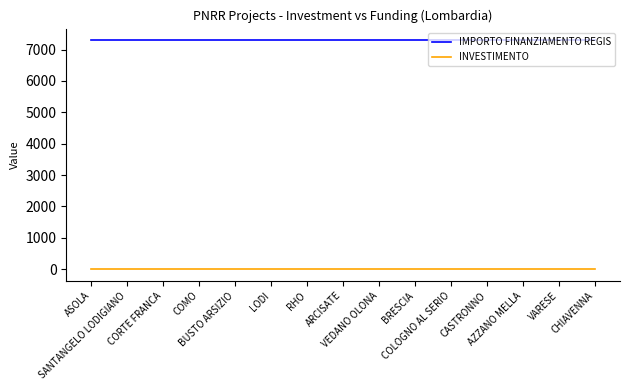

Reading left to right, list all the values displayed in this chart.

IMPORTO FINANZIAMENTO REGIS: 7301.0	7301.0	7301.0	7301.0	7301.0	7301.0	7301.0	7301.0	7301.0	7301.0	7301.0	7301.0	7301.0	7301.0	7301.0
INVESTIMENTO: 1.4	1.4	1.4	1.4	1.4	1.4	1.4	1.4	1.4	1.4	1.4	1.4	1.4	1.4	1.4